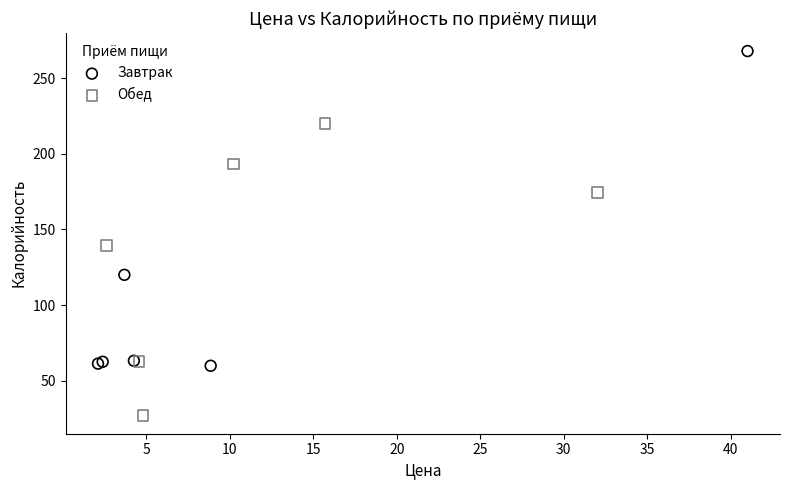

Which series has the largest Y range (max minus min)?

Завтрак